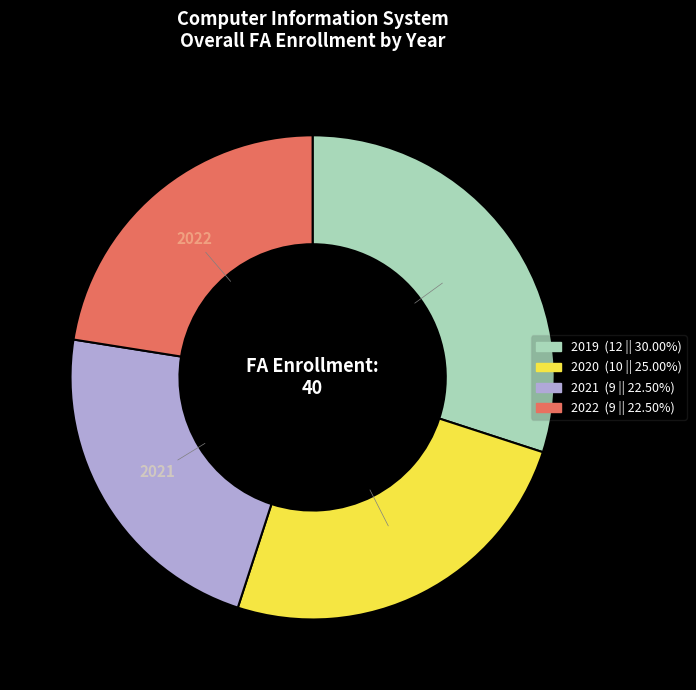

Between 2020 and 2021, which is larger?

2020